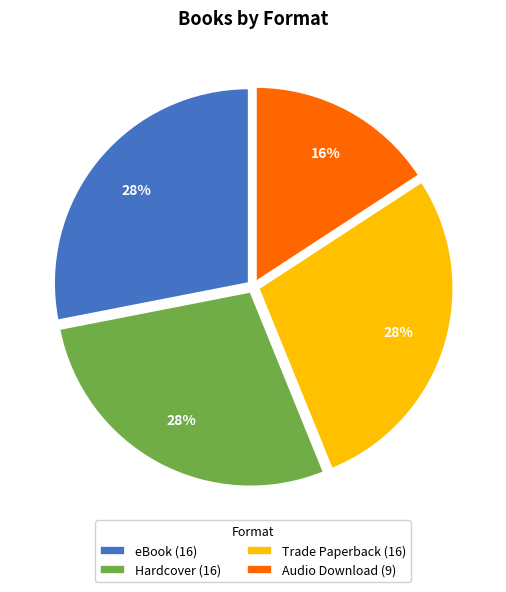

Is it true that Audio Download (9) is 28% of the pie?

False